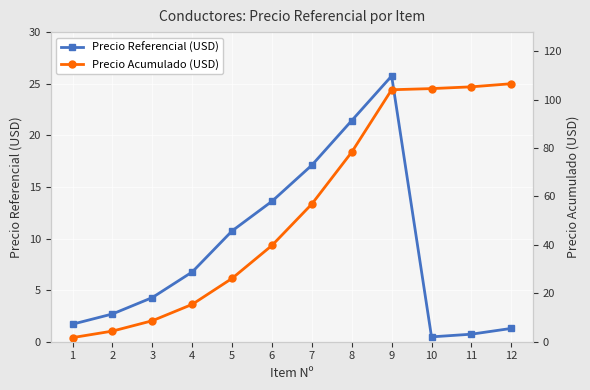

Which series has the largest total across all categories?

Precio Acumulado (USD)